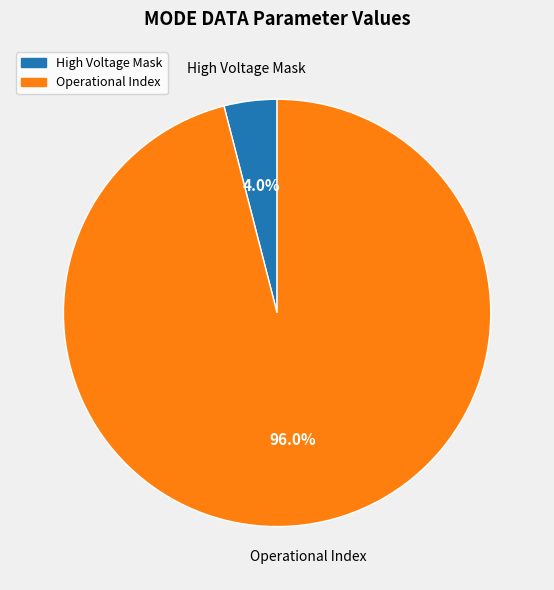

Is there a majority slice in this chart?

Yes